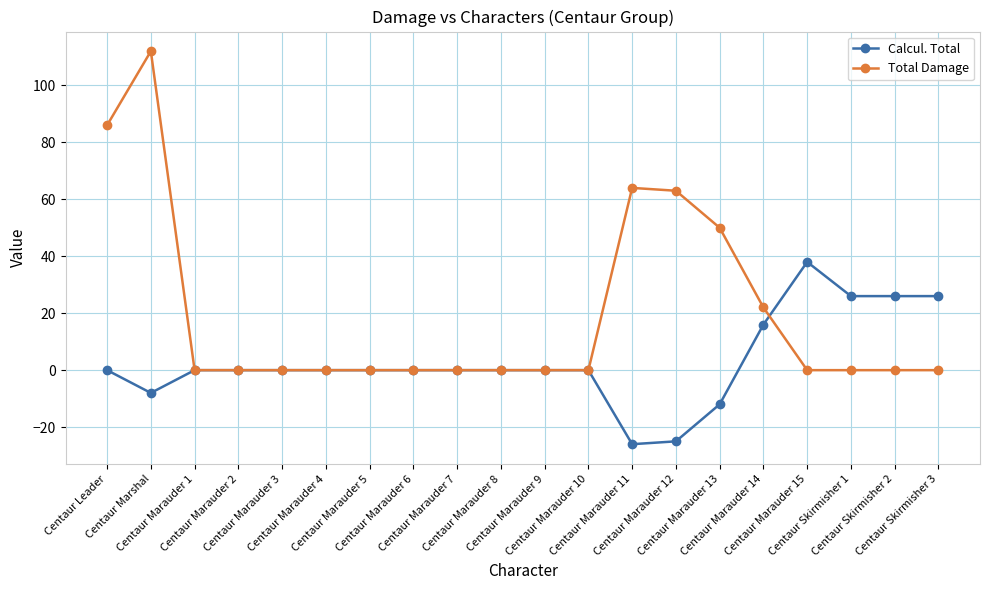

What are all the series names shown in the legend?

Calcul. Total, Total Damage